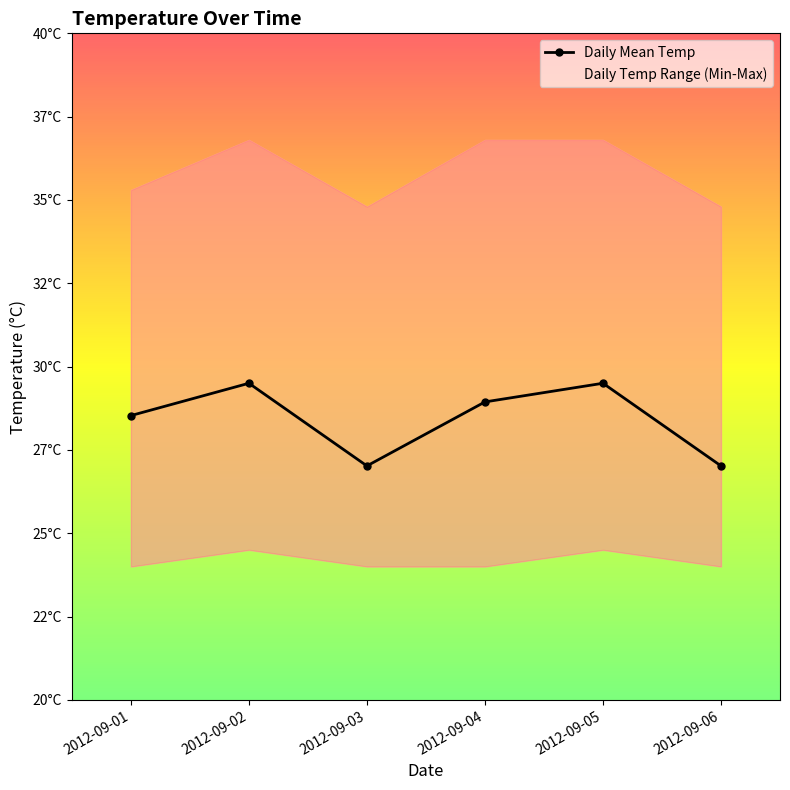

Approximately how many times larger is the value at 2012-09-04 compared to 2012-09-03?

1.1